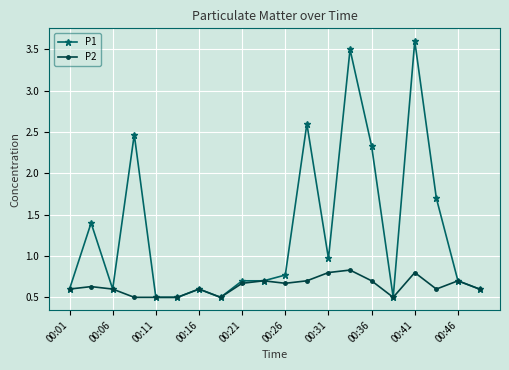

Reading left to right, extract all data points from this chart.

P1: 0.6	1.4	0.6	2.5	0.5	0.5	0.6	0.5	0.7	0.7	0.8	2.6	1.0	3.5	2.3	0.5	3.6	1.7	0.7	0.6
P2: 0.6	0.6	0.6	0.5	0.5	0.5	0.6	0.5	0.7	0.7	0.7	0.7	0.8	0.8	0.7	0.5	0.8	0.6	0.7	0.6